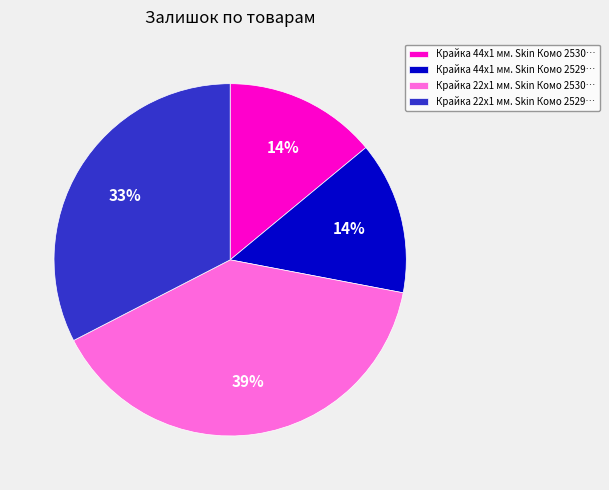

How many slices are in this pie chart?

4